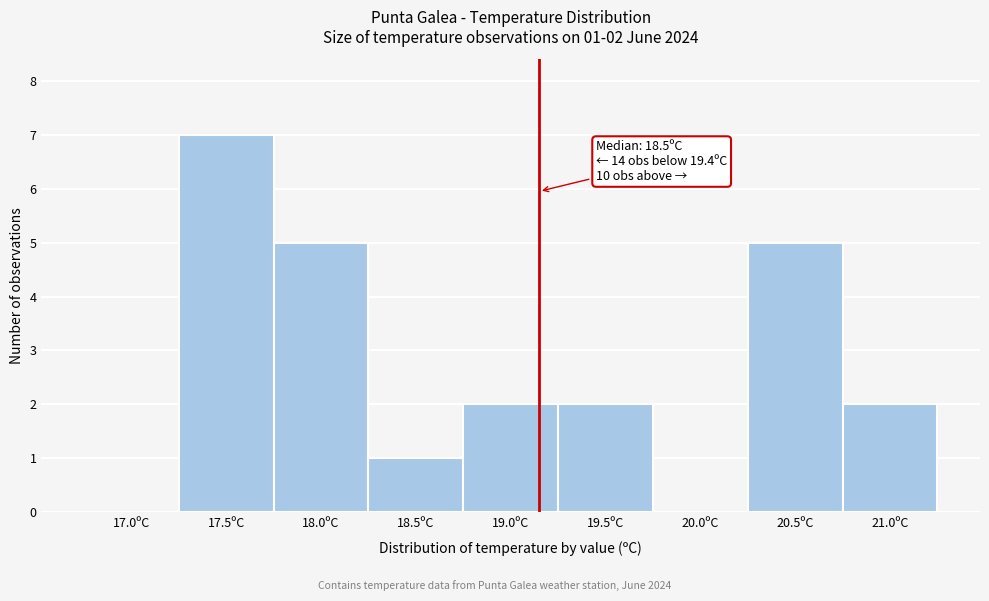

What is the maximum value shown in the chart?

7